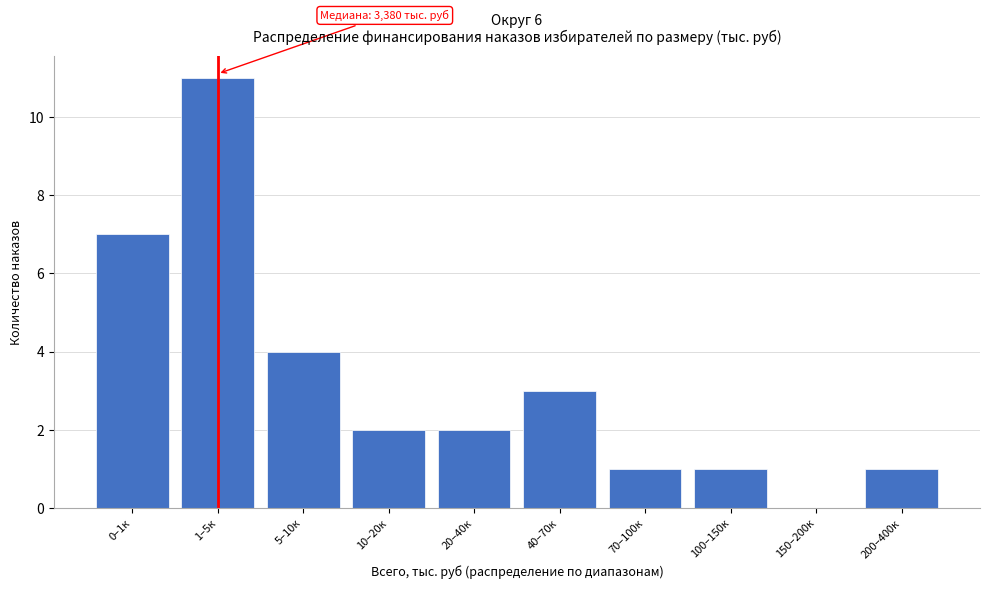

Reading left to right, transcribe all the data shown in this chart.

0–1к=7	1–5к=11	5–10к=4	10–20к=2	20–40к=2	40–70к=3	70–100к=1	100–150к=1	150–200к=0	200–400к=1